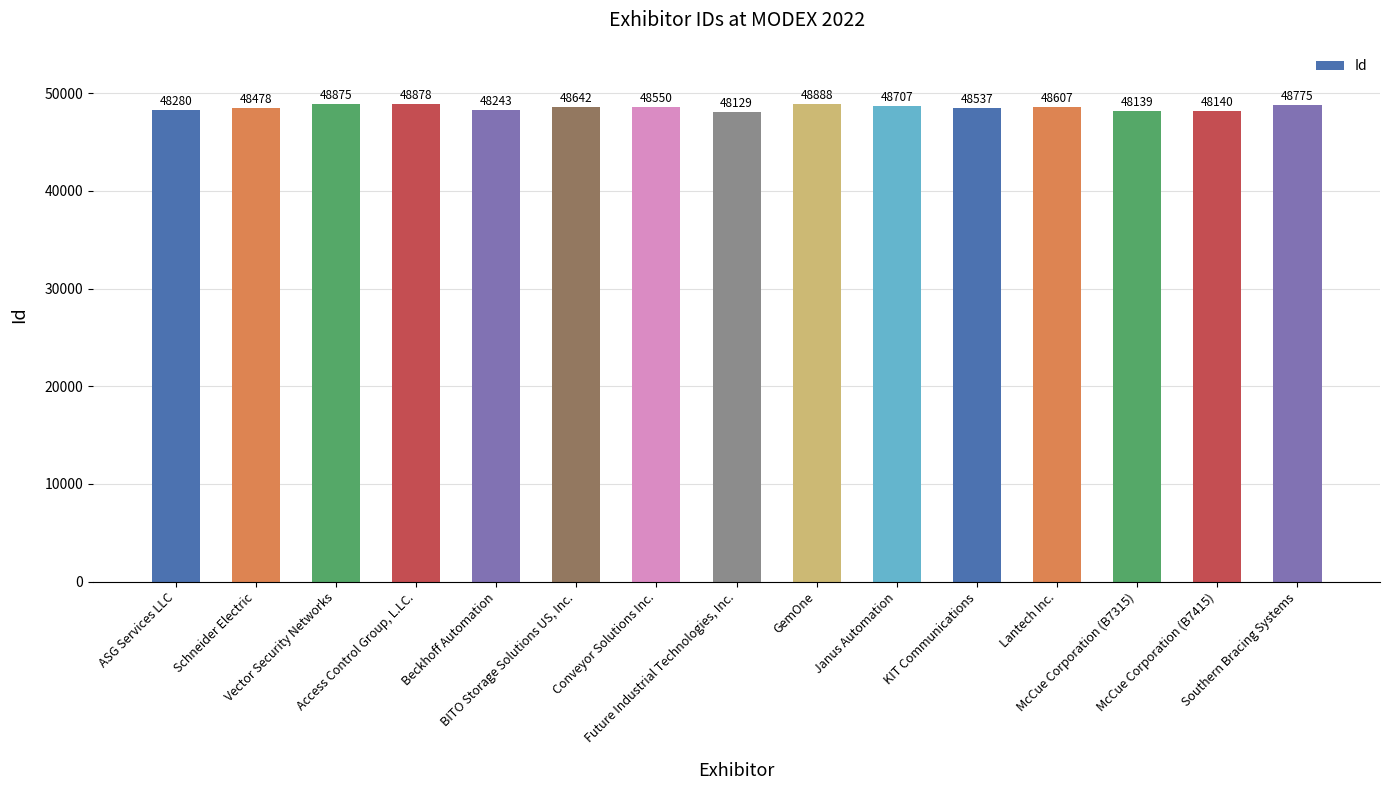

What is the label of the 5th bar from the right?

KIT Communications